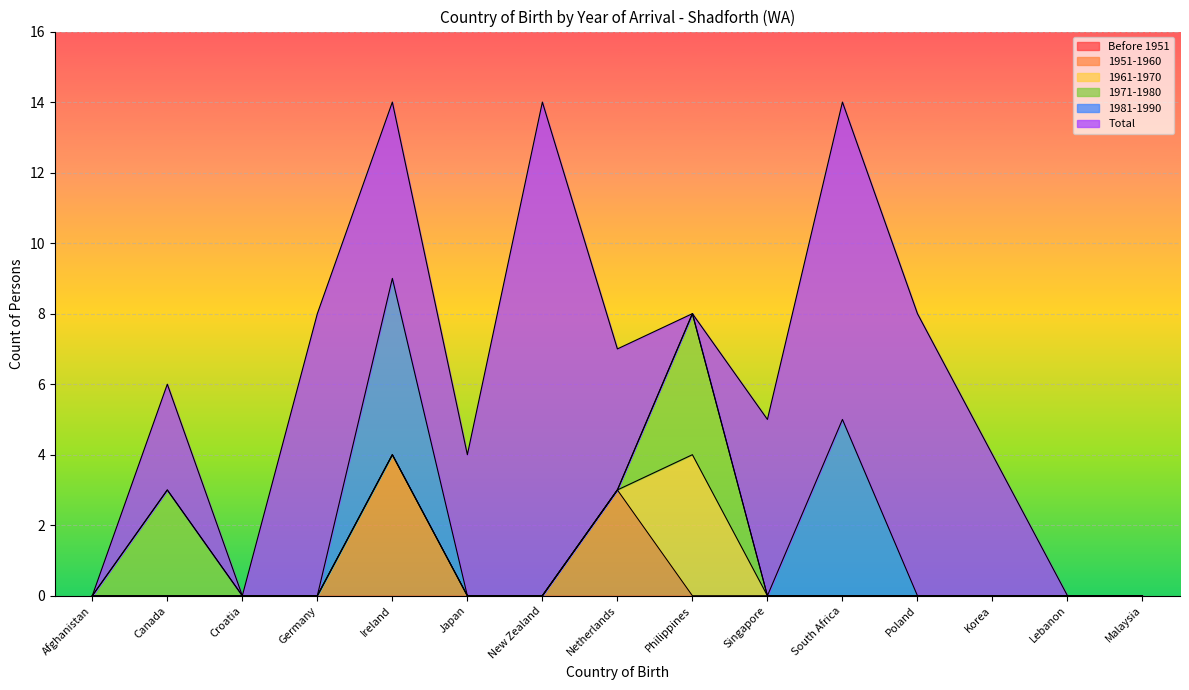

After their last crossing, which series has the higher values: 1971-1980 or Total?

Total